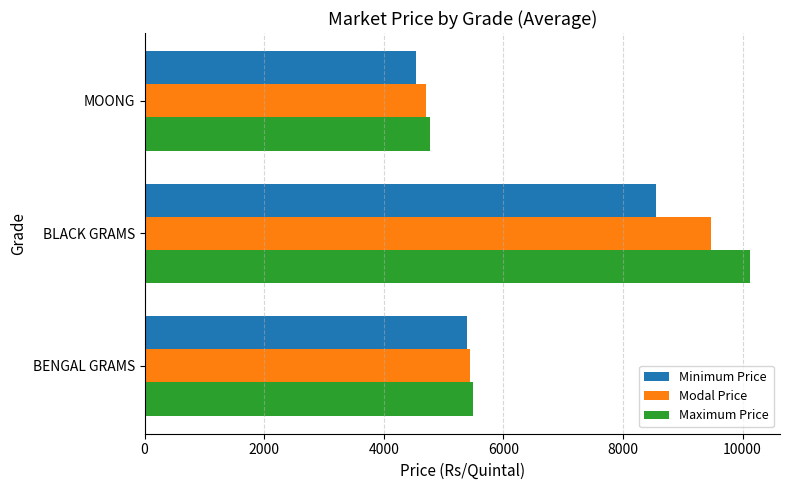

How many series are shown in this chart?

3